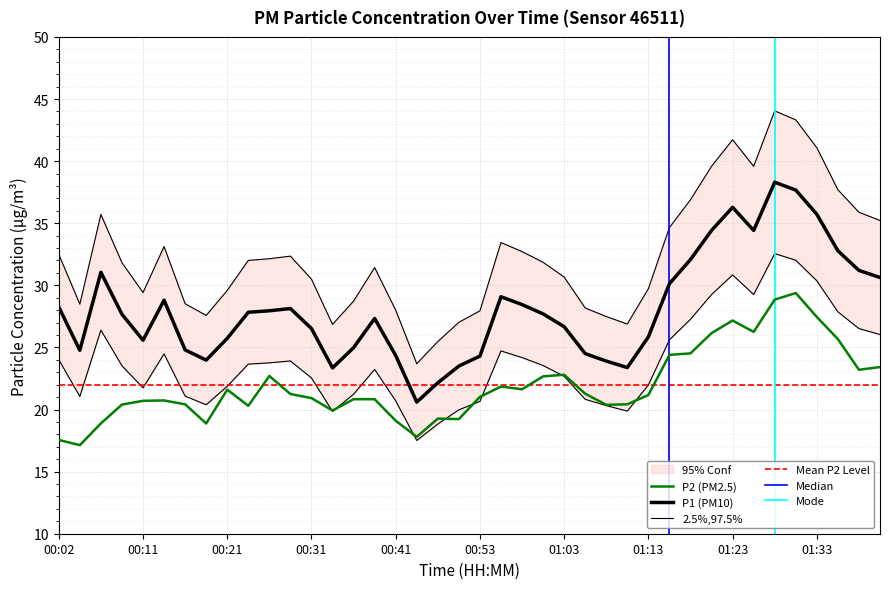

How many lines are shown in the chart?

2